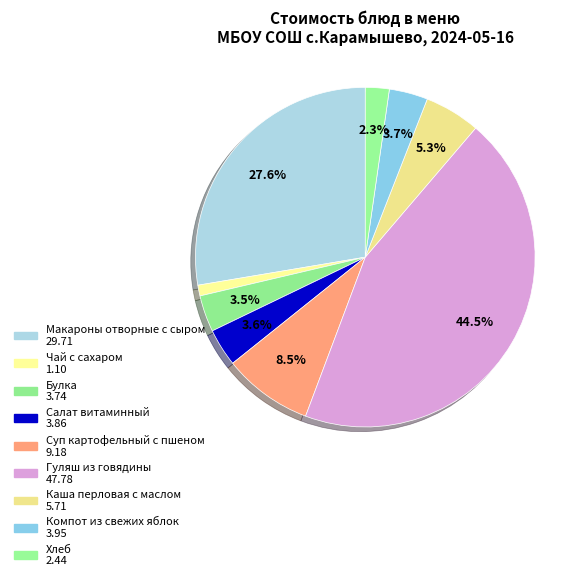

Is Макароны отворные с сыром the majority of the pie?

No